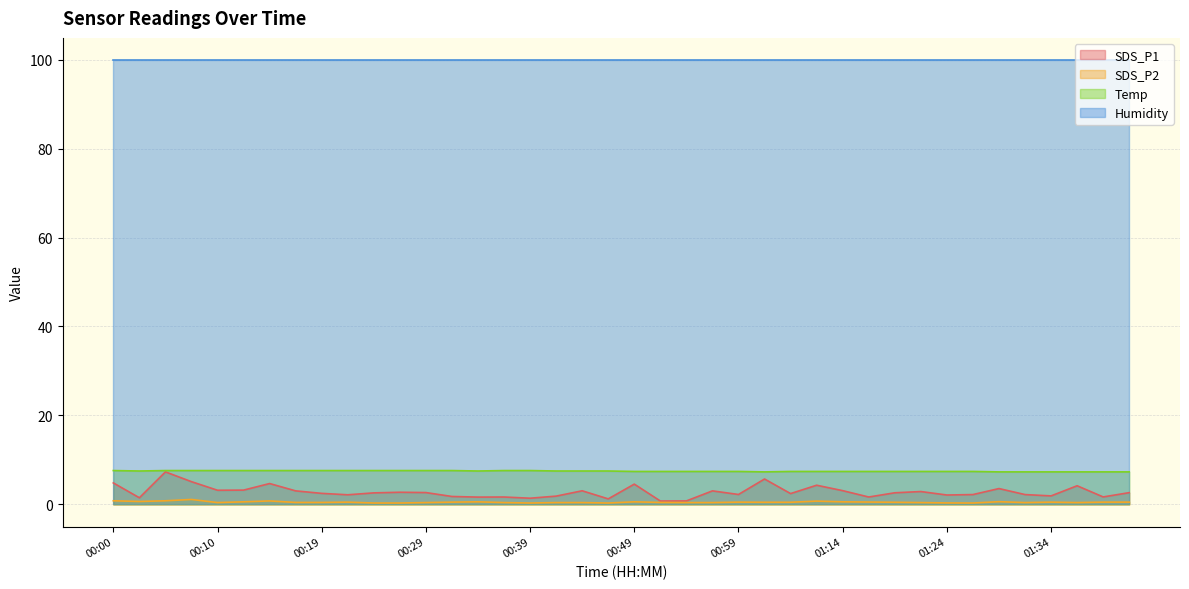

True or false: Temp has more than 1 interior local peaks.

False